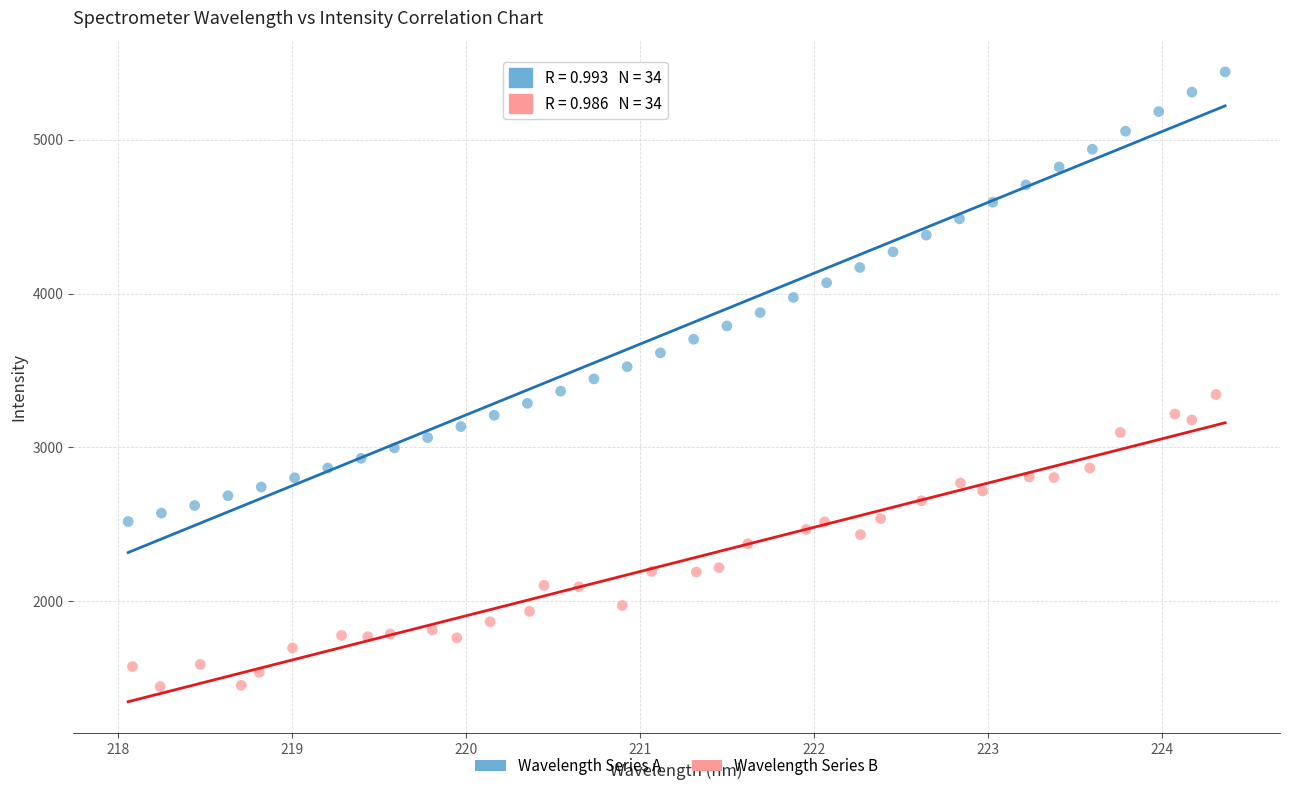

Which series has the widest spread of Y values?

Wavelength Series A